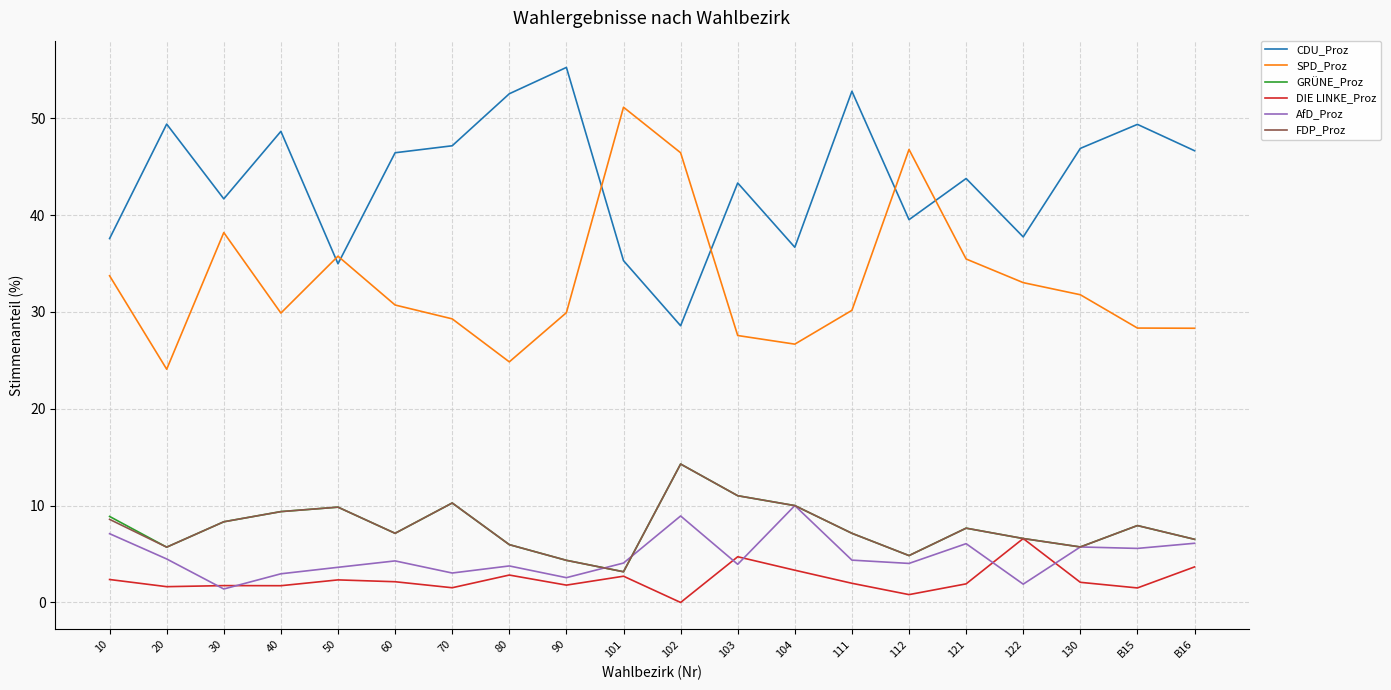

What is the difference between the highest and lowest values at B15?

47.9